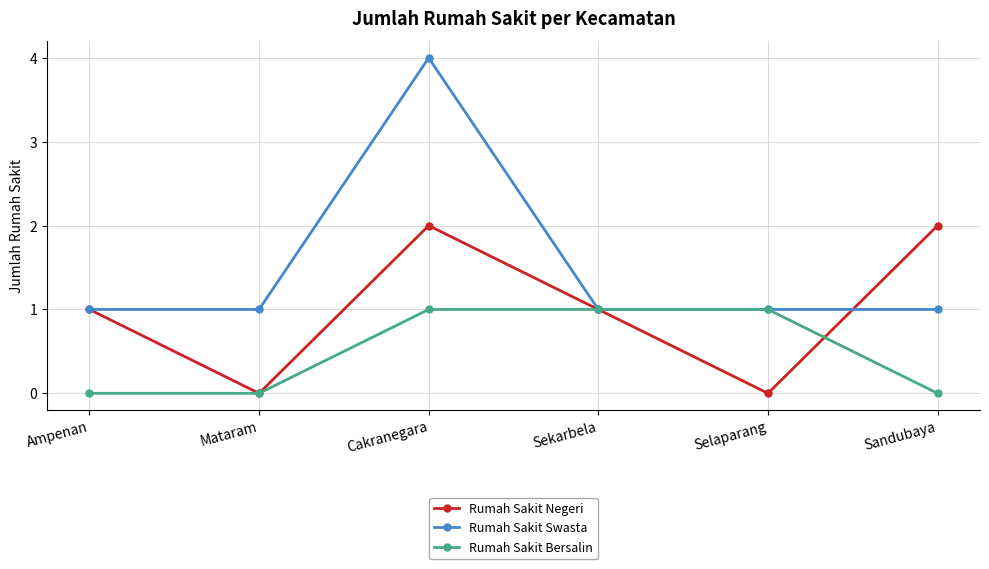

Between Cakranegara and Sandubaya, which series saw the biggest shift?

Rumah Sakit Swasta